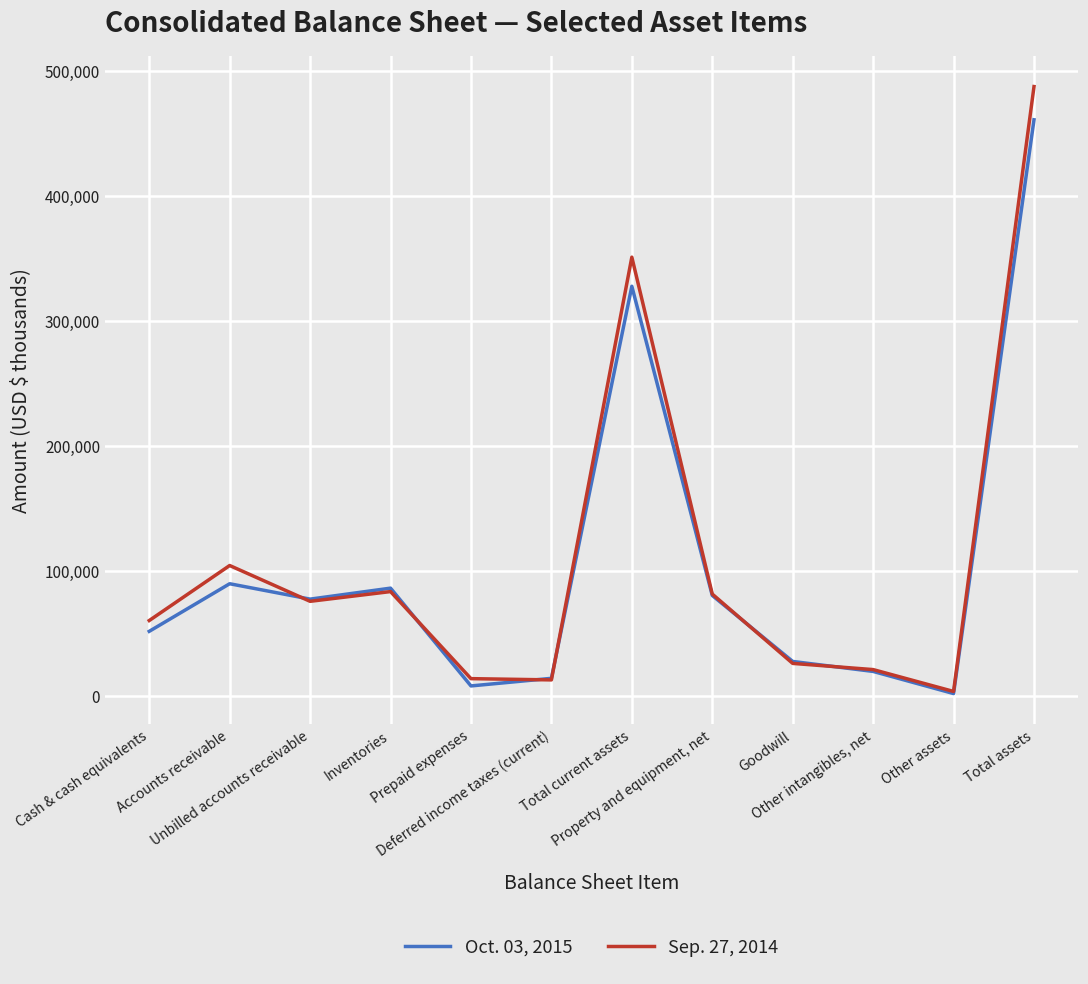

At how many categories does at least one series exceed 180185?

2